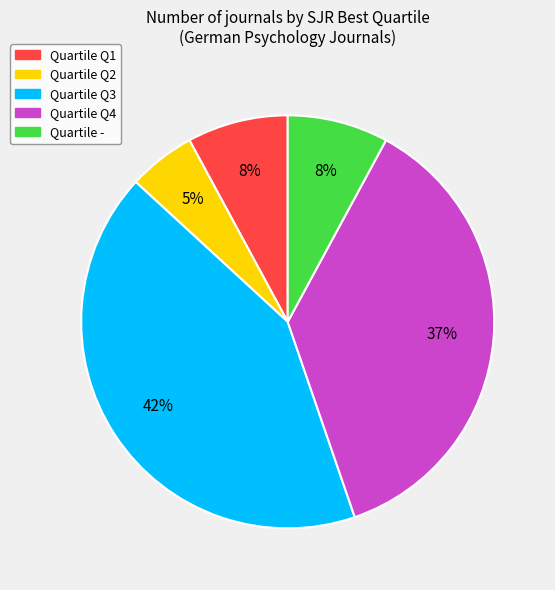

To the nearest percent, what is the difference between the largest and smallest slice percentages?

37%